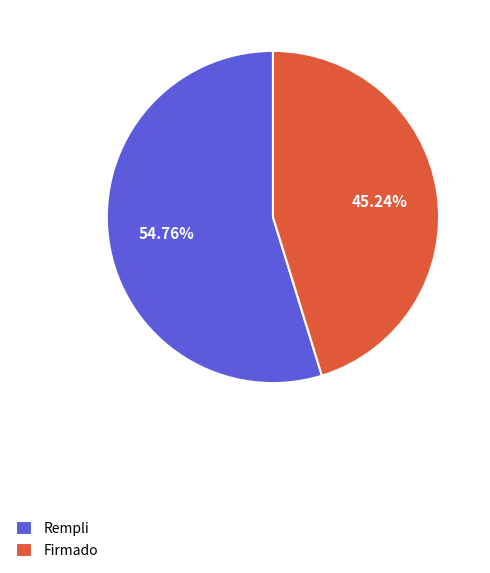

Approximately how many times larger is the value at Firmado compared to Rempli?

0.8